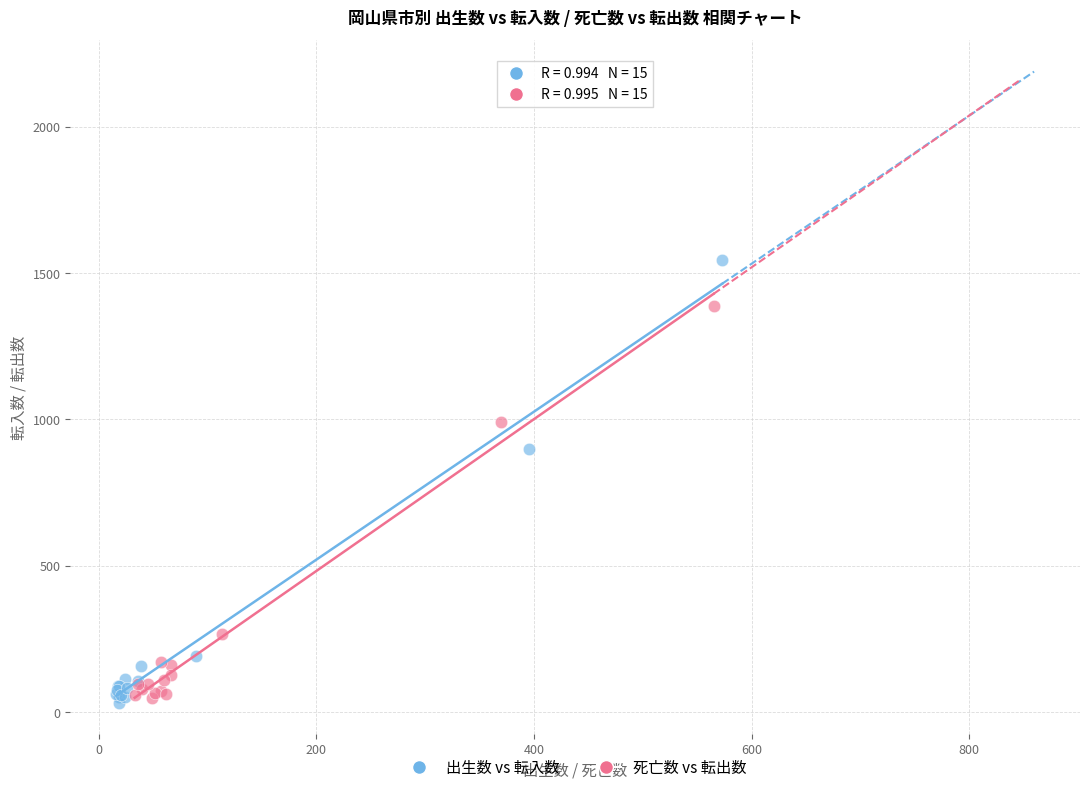

Which series has the widest spread of Y values?

出生数 vs 転入数